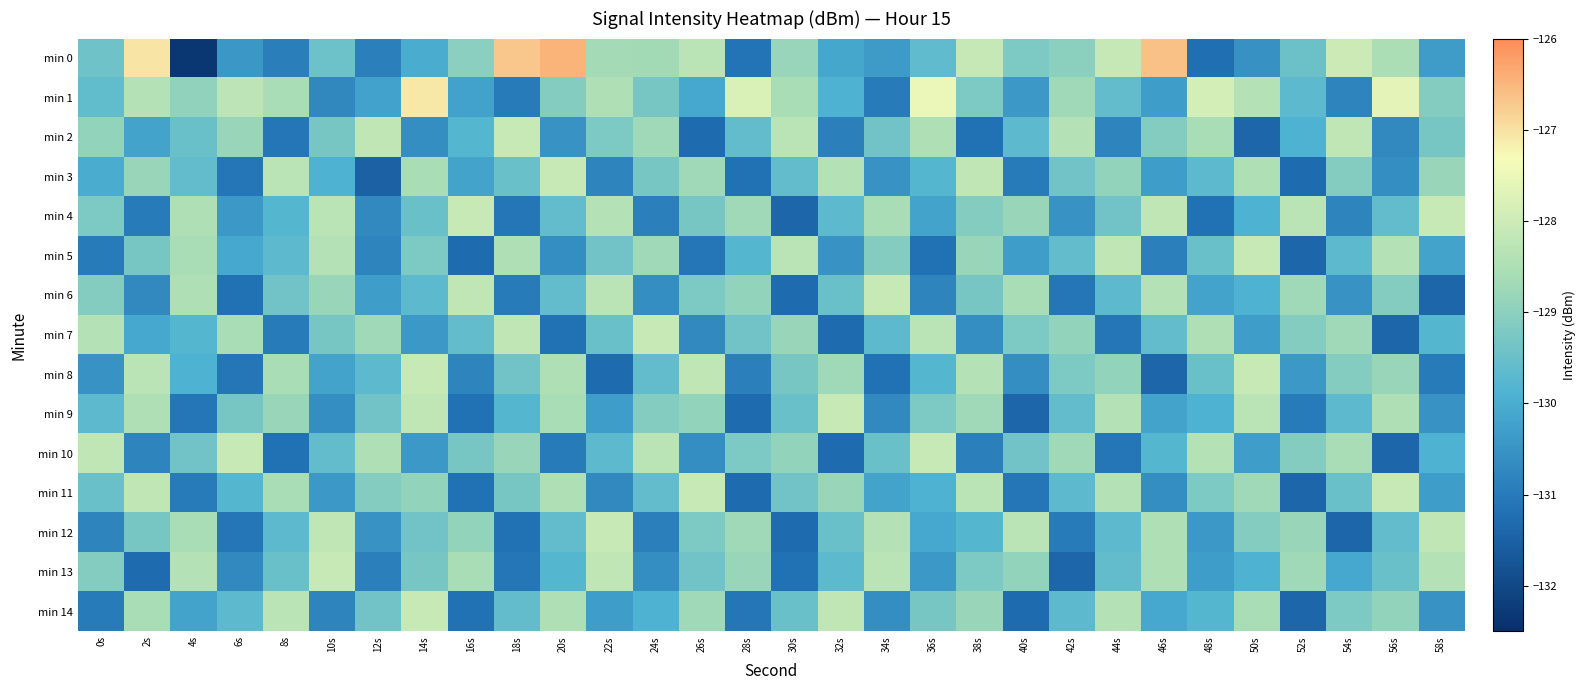

Which series has the largest range (max minus min)?

min 0